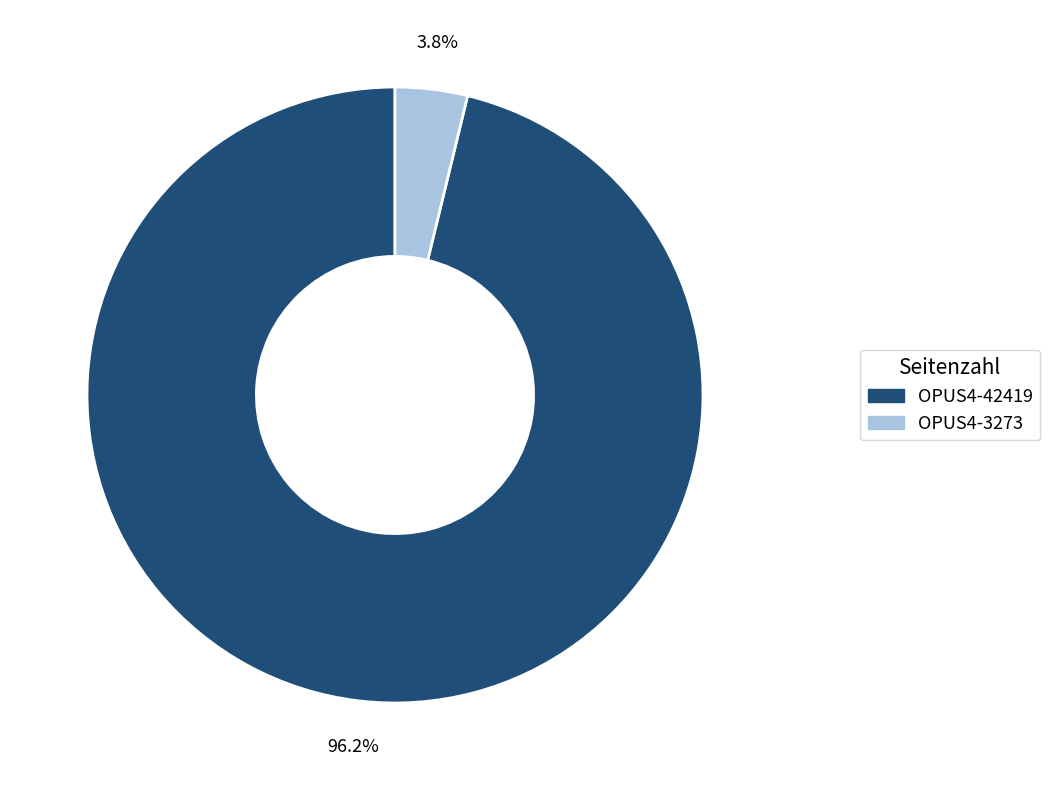

What percentage is the OPUS4-42419 slice, to the nearest percent?

96%